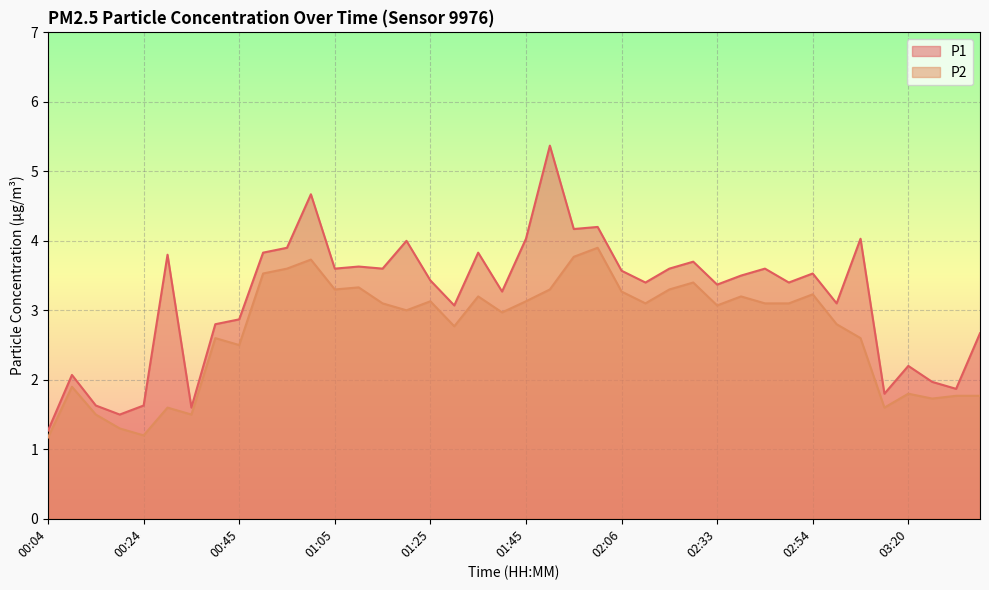

What is the difference between the second highest and second lowest values in the P2 series?

2.6